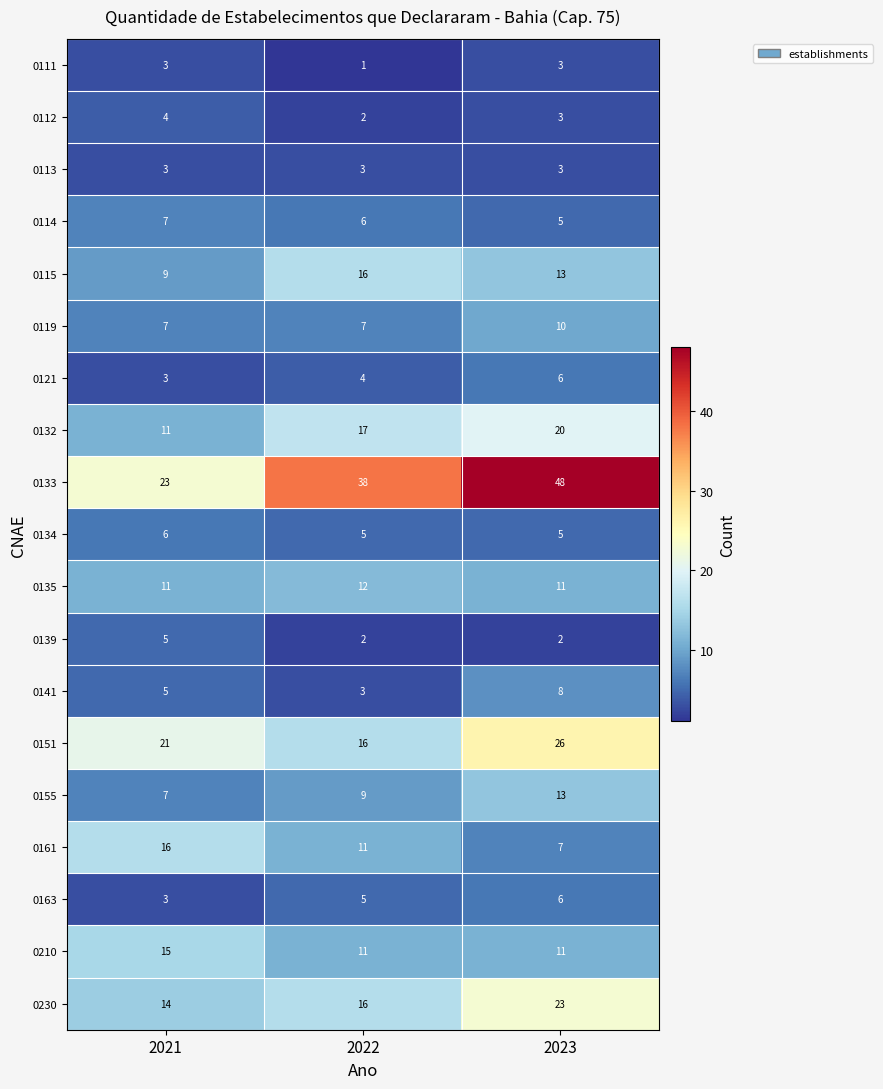

What is the sum of all 0119 values?

24